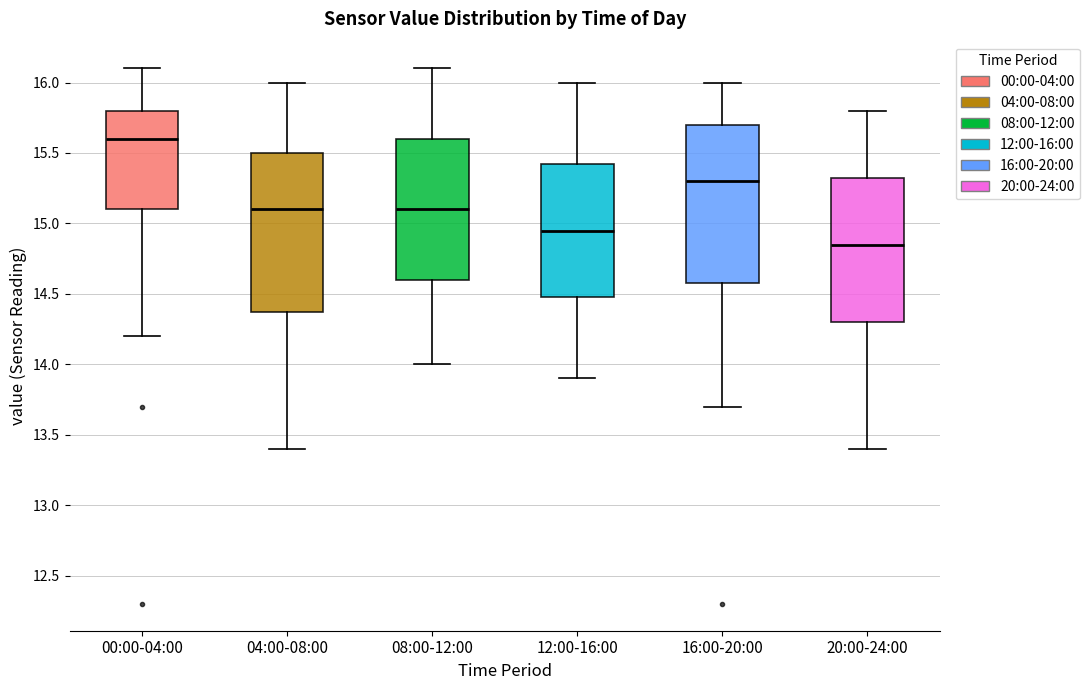

Reading left to right, read every box against the y-axis: the position of its median line, the range the box covers, and the ends of its whiskers. The values are not printed on the chart, so give them approximately, as read against the axis.

00:00-04:00: median 15.60, box 15.10 to 15.80, whiskers 14.20 to 16.10
04:00-08:00: median 15.10, box 14.40 to 15.50, whiskers 13.40 to 16.00
08:00-12:00: median 15.10, box 14.60 to 15.60, whiskers 14.00 to 16.10
12:00-16:00: median 14.95, box 14.50 to 15.45, whiskers 13.90 to 16.00
16:00-20:00: median 15.30, box 14.60 to 15.70, whiskers 13.70 to 16.00
20:00-24:00: median 14.85, box 14.30 to 15.35, whiskers 13.40 to 15.80